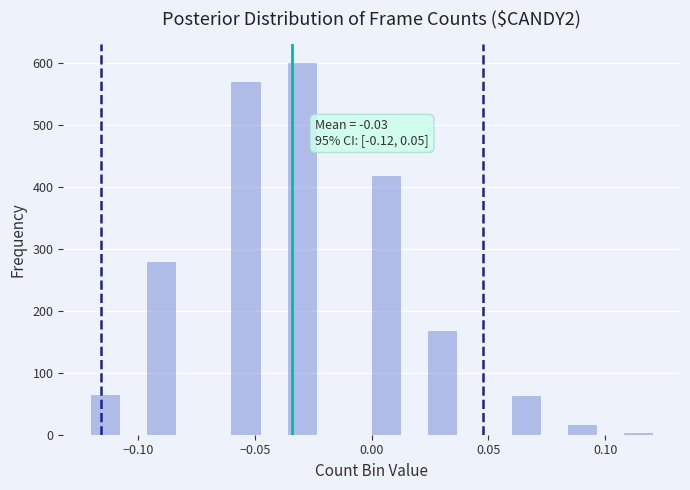

Read against the x-axis, roughly where is the centre of the tallest bar?

-0.030